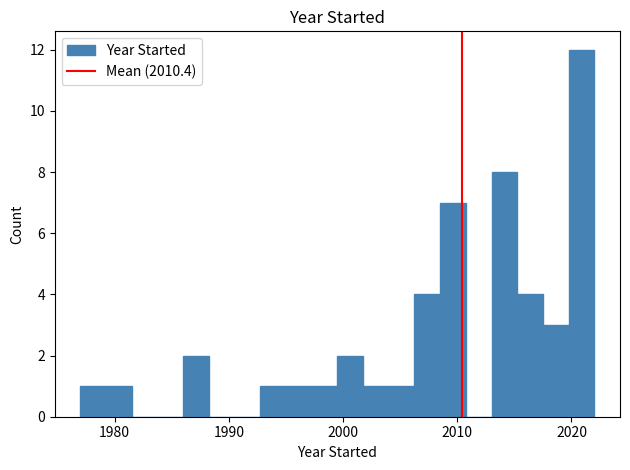

Around what value on the x-axis is the tallest bar? Give the approximate position of its centre, as read against the axis.

2021